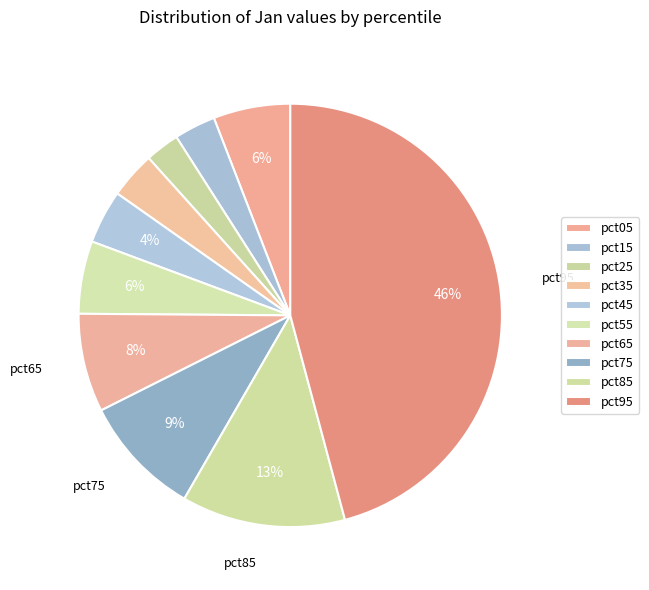

How many slices are in this pie chart?

10